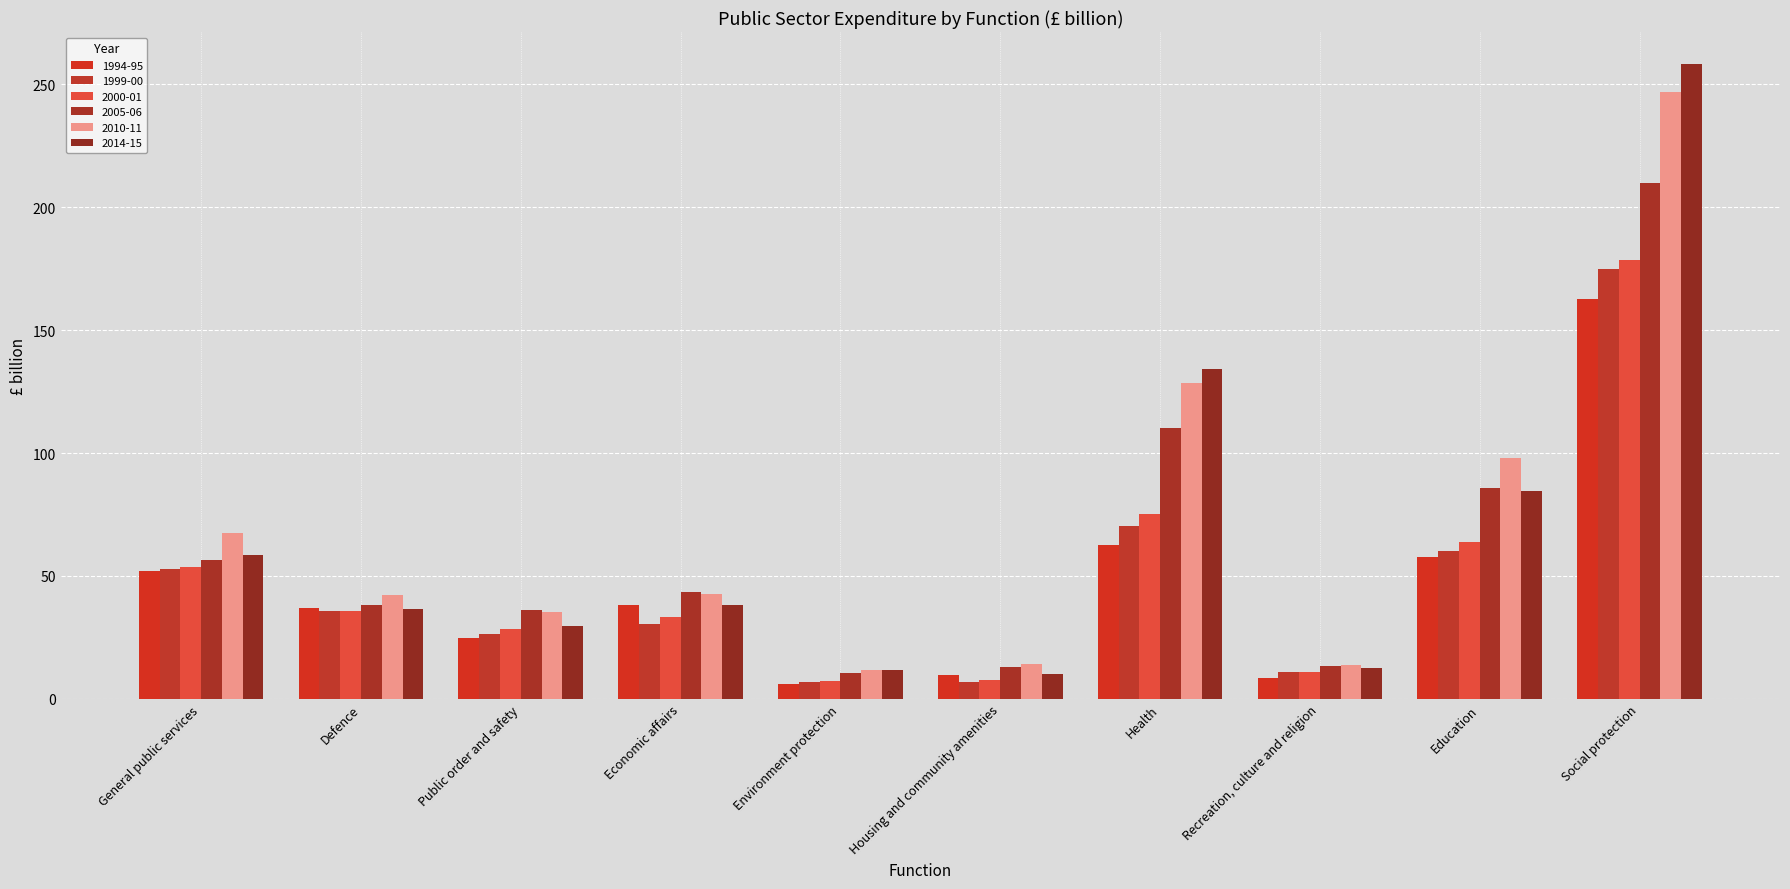

What is the total value across all series at Housing and community amenities?

61.9